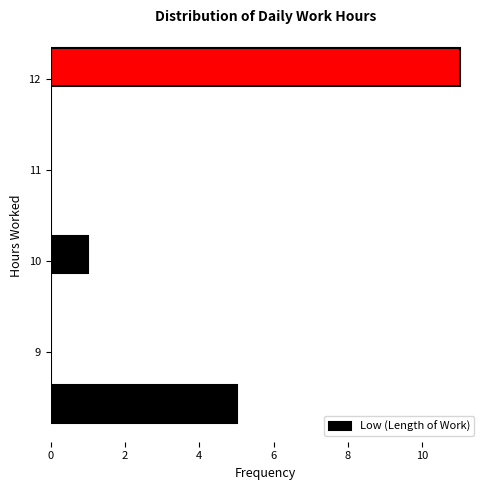

Reading bottom to top, list every bar in this chart as the range it spans on the y-axis followed by its length. Neither the bar edges nor the lengths are printed on the chart, so give them approximately, as read against the axes.

8.2 to 8.6: 5
8.6 to 9.0: 0
9.0 to 9.5: 0
9.5 to 9.9: 0
9.9 to 10.3: 1
10.3 to 10.7: 0
10.7 to 11.1: 0
11.1 to 11.5: 0
11.5 to 11.9: 0
11.9 to 12.3: 11